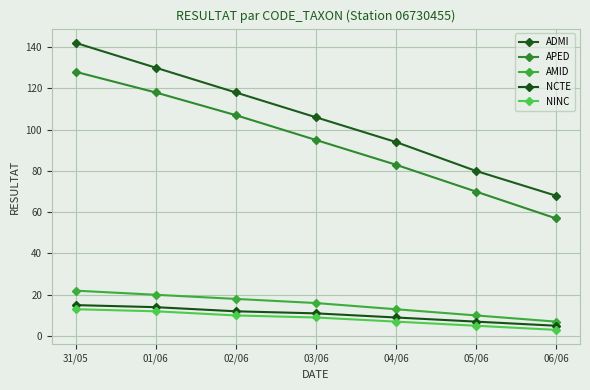

Reading left to right, extract all data points from this chart.

ADMI: 142	130	118	106	94	80	68
APED: 128	118	107	95	83	70	57
AMID: 22	20	18	16	13	10	7
NCTE: 15	14	12	11	9	7	5
NINC: 13	12	10	9	7	5	3